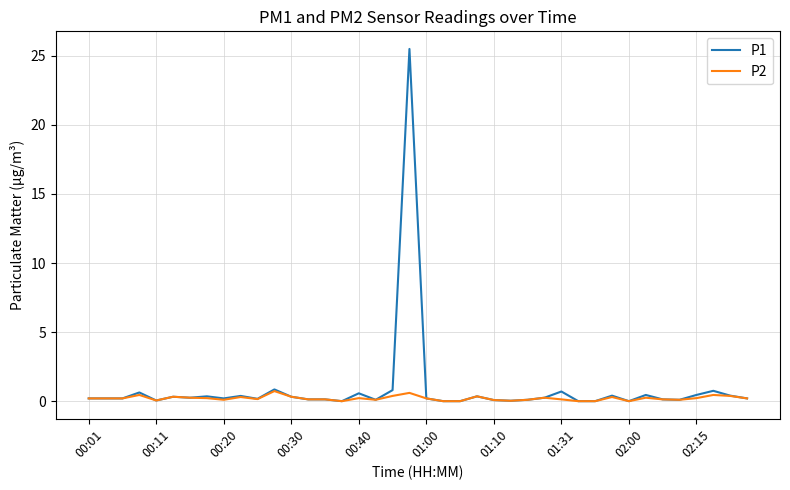

List the series in order of their peak value, highest first.

P1, P2